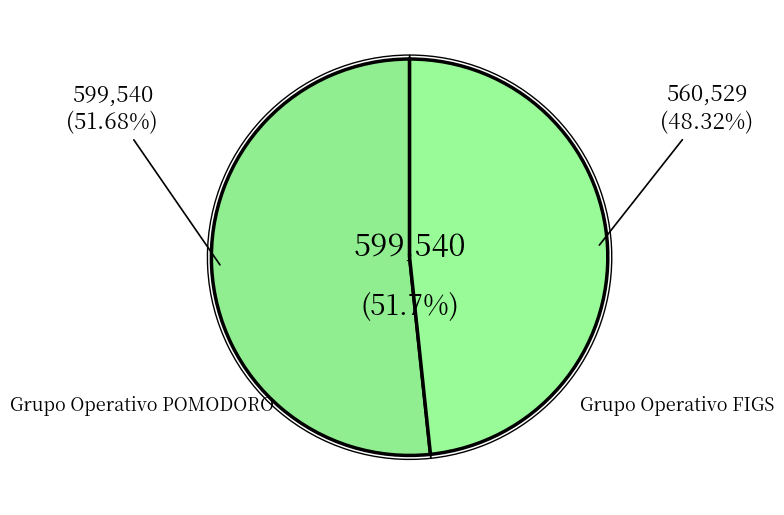

Which category has the smallest portion of the pie?

Grupo Operativo FIGS